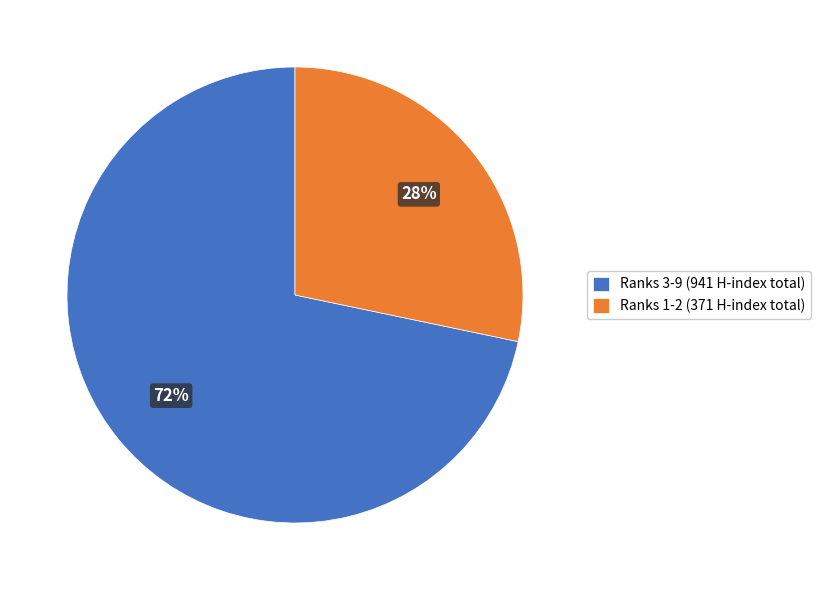

Is it true that Ranks 3-9 (941 H-index total) is 72% of the pie?

True